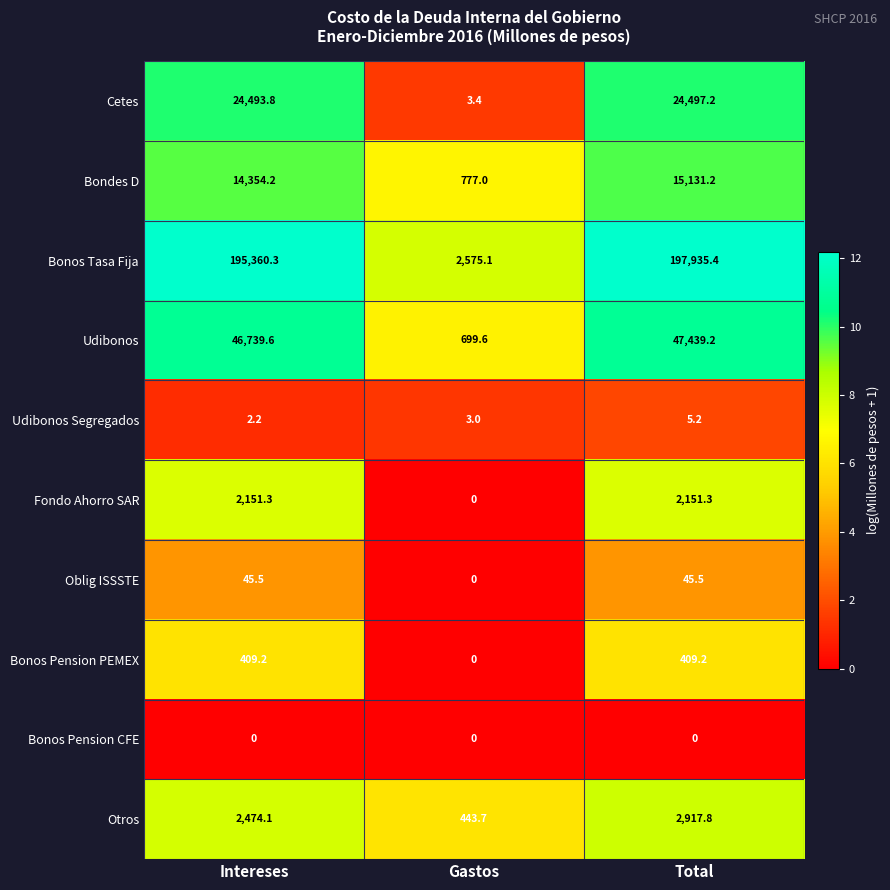

Reading left to right, list all the values displayed in this chart.

Cetes: Intereses=24493.8	Gastos=3.4	Total=24497.2
Bondes D: Intereses=14354.2	Gastos=777.0	Total=15131.2
Bonos Tasa Fija: Intereses=195360.3	Gastos=2575.1	Total=197935.4
Udibonos: Intereses=46739.6	Gastos=699.6	Total=47439.2
Udibonos Segregados: Intereses=2.2	Gastos=3.0	Total=5.2
Fondo Ahorro SAR: Intereses=2151.3	Gastos=0.0	Total=2151.3
Oblig ISSSTE: Intereses=45.5	Gastos=0.0	Total=45.5
Bonos Pension PEMEX: Intereses=409.2	Gastos=0.0	Total=409.2
Bonos Pension CFE: Intereses=0.0	Gastos=0.0	Total=0.0
Otros: Intereses=2474.1	Gastos=443.7	Total=2917.8